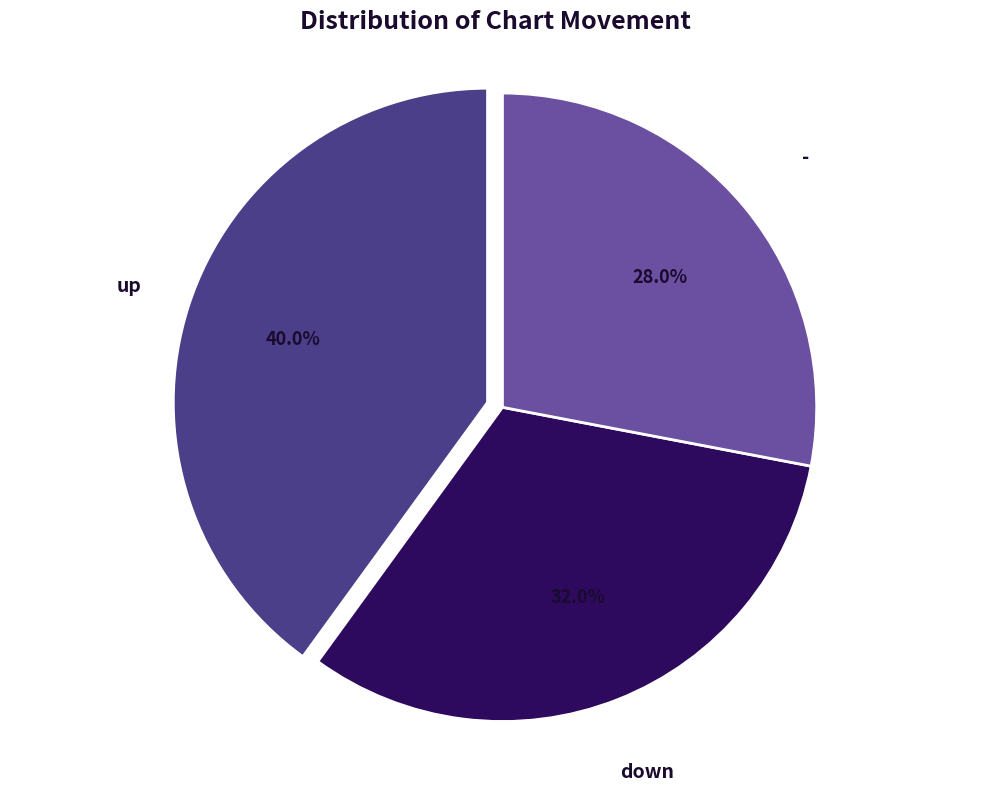

Is there any slice that represents more than half of the pie?

No